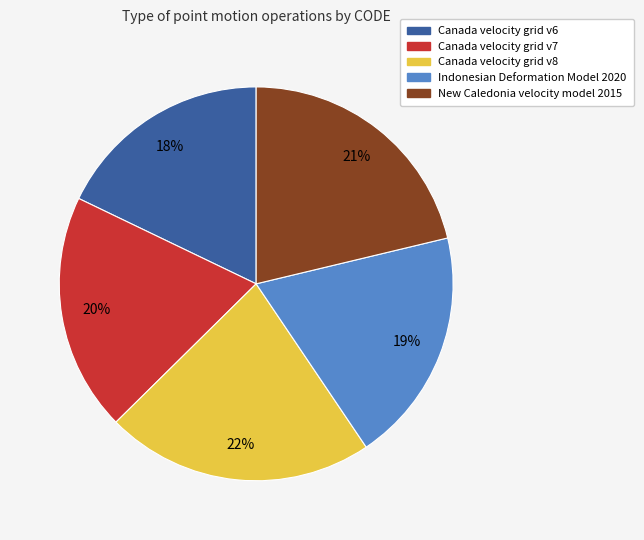

Is the sum of Canada velocity grid v7 and Canada velocity grid v6 greater than half?

No